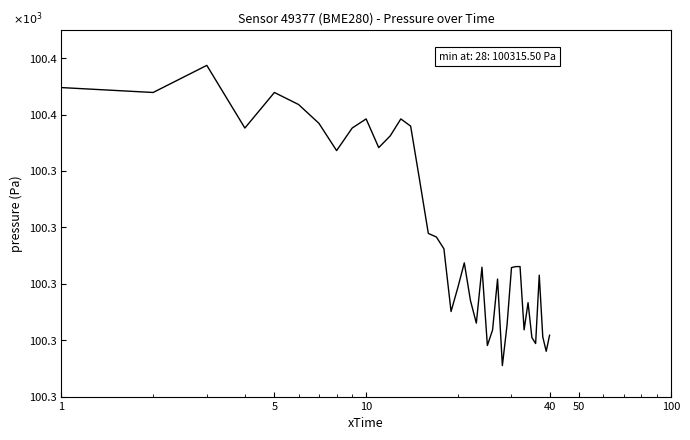

Reading left to right, extract all data points from this chart.

100364.8	100363.9	100368.8	100357.6	100363.9	100361.8	100358.5	100353.6	100357.6	100359.2	100354.2	100356.2	100359.2	100358.0	100348.2	100338.9	100338.3	100336.2	100325.1	100329.3	100333.7	100327.0	100323.0	100332.9	100319.1	100321.8	100330.8	100315.5	100322.6	100332.9	100333.1	100333.1	100321.8	100326.7	100320.5	100319.4	100331.5	100320.6	100318.0	100320.9